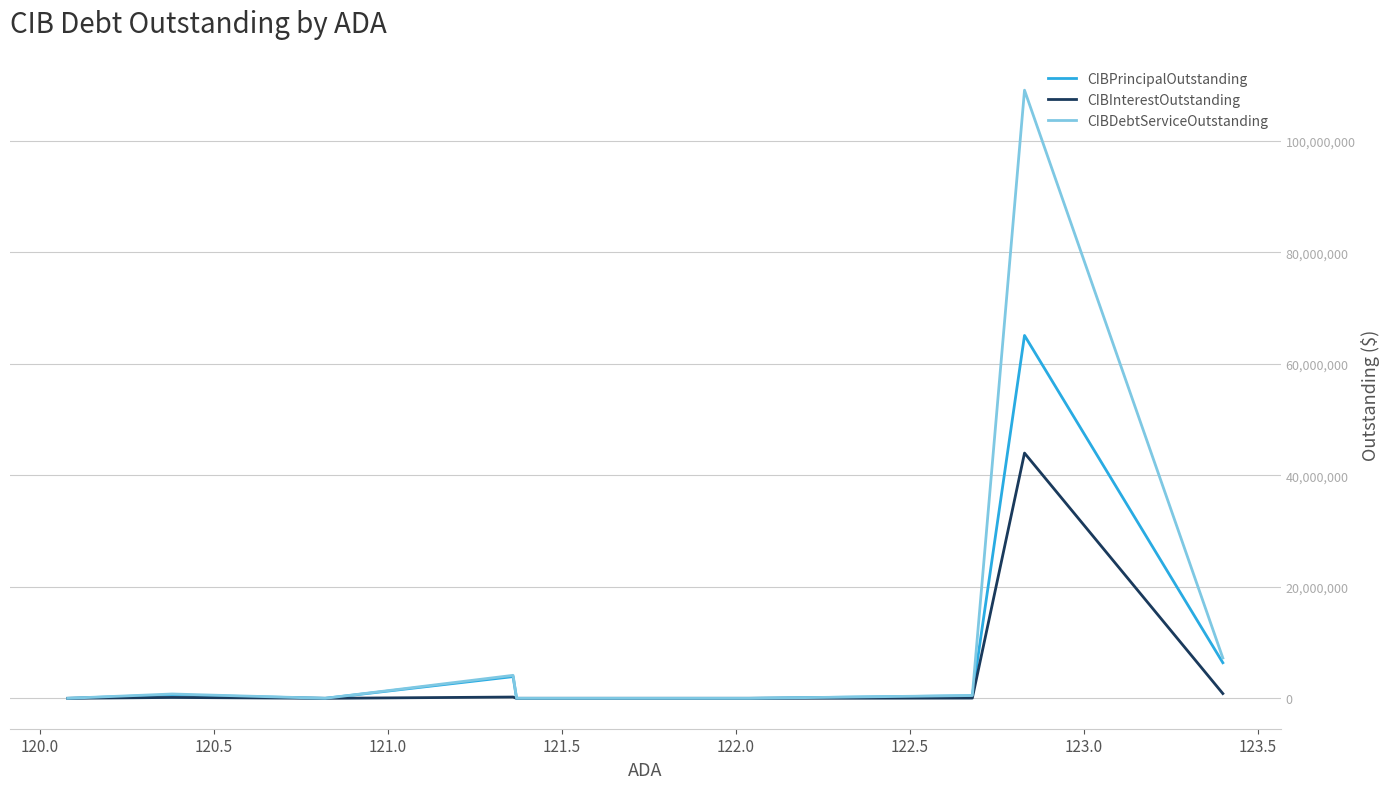

Which series has the largest total across all categories?

CIBDebtServiceOutstanding